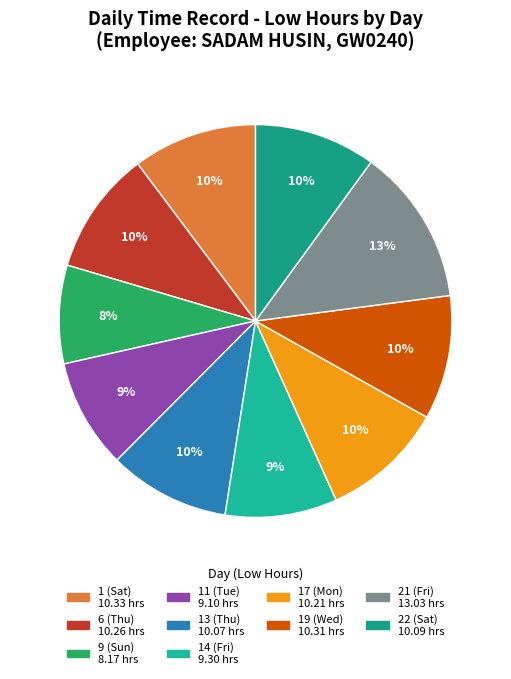

How many slices are in this pie chart?

10